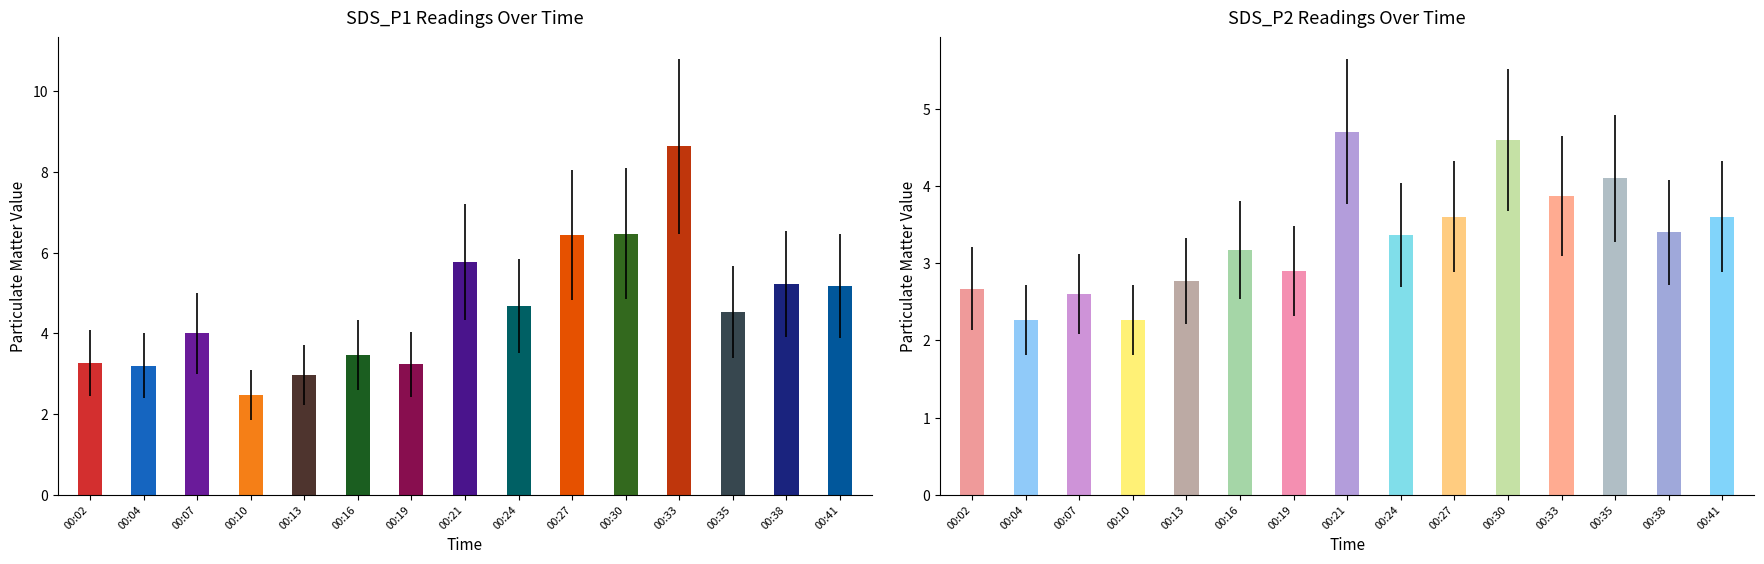

At which category does the chart reach its minimum across all series?

00:04